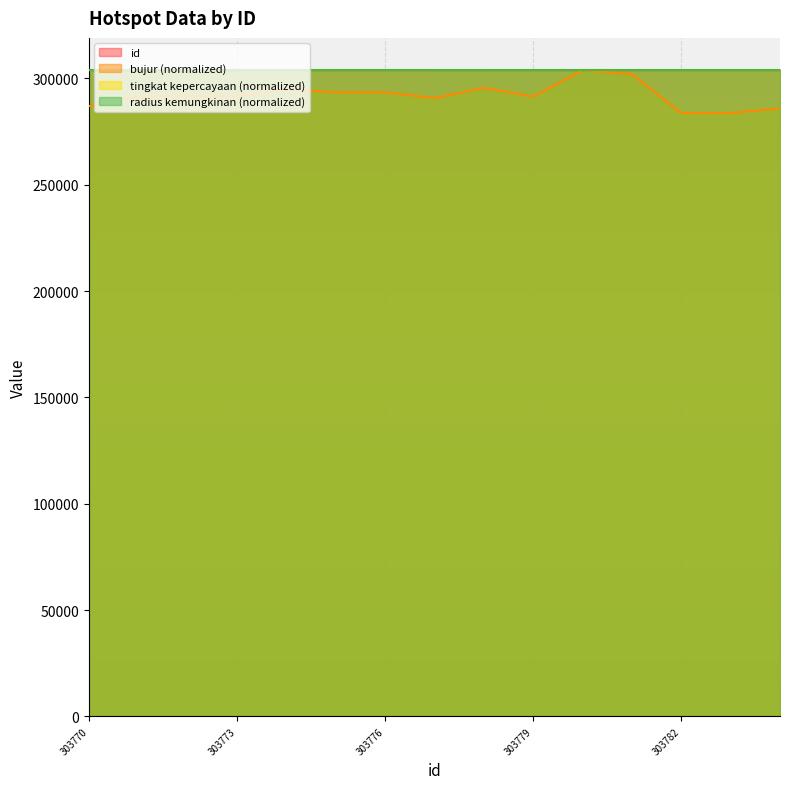

Where does the id series first go above 303777?

303778